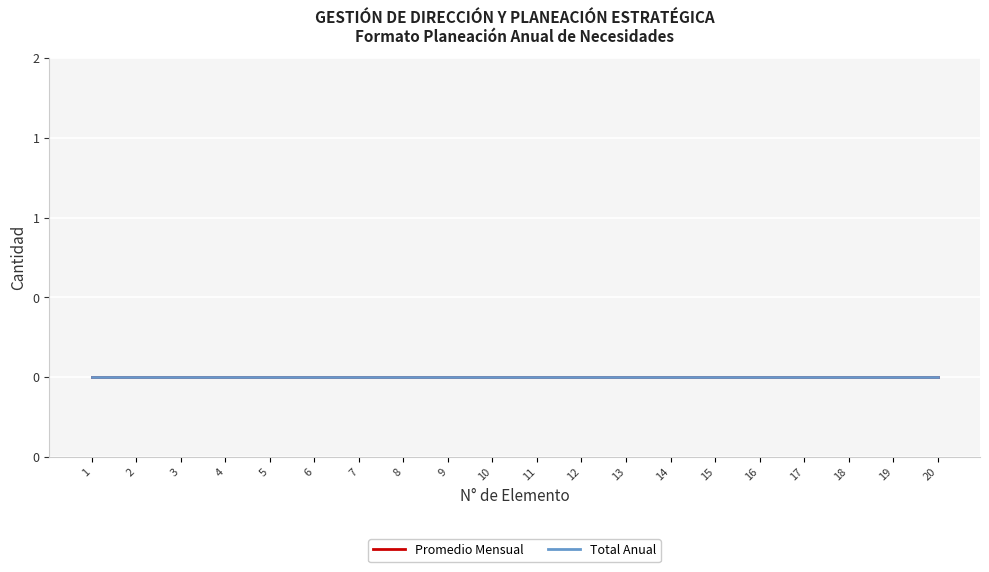

Which series has the largest range (max minus min)?

Total Anual (cumulative count)